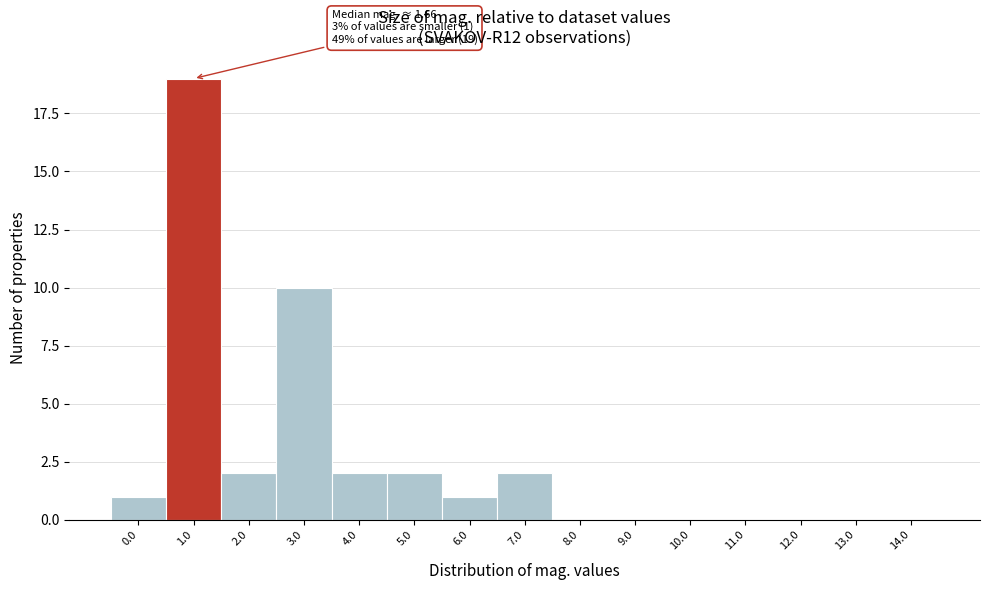

Reading left to right, list all the values displayed in this chart.

0.0=1	1.0=19	2.0=2	3.0=10	4.0=2	5.0=2	6.0=1	7.0=2	8.0=0	9.0=0	10.0=0	11.0=0	12.0=0	13.0=0	14.0=0